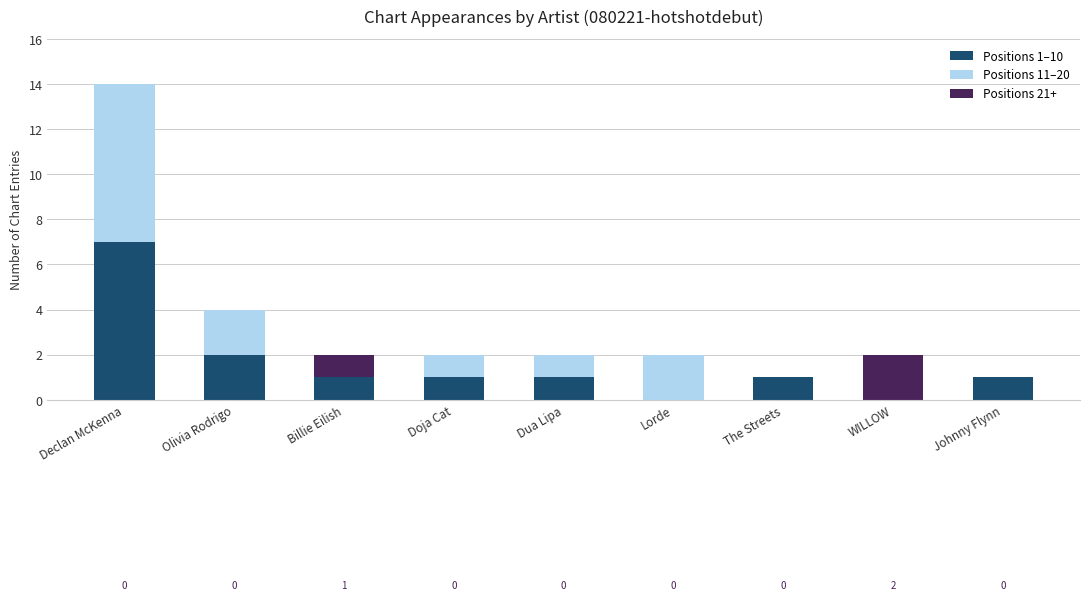

What is the sum of the Positions 1–10 values at WILLOW and Dua Lipa?

1